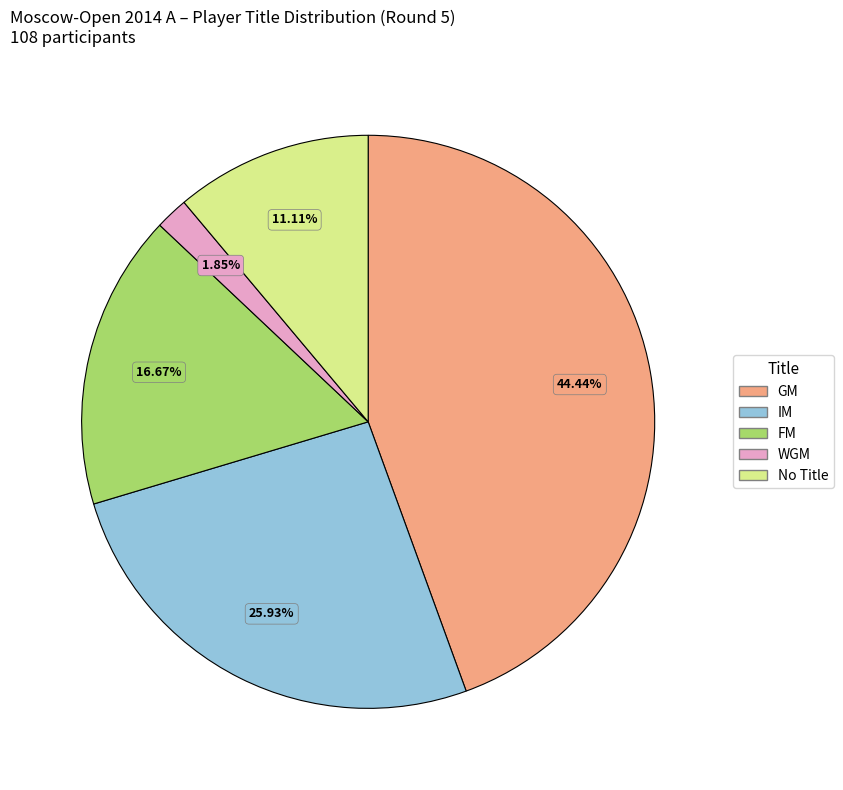

What is the ratio of the value at GM to the value at IM?

1.7